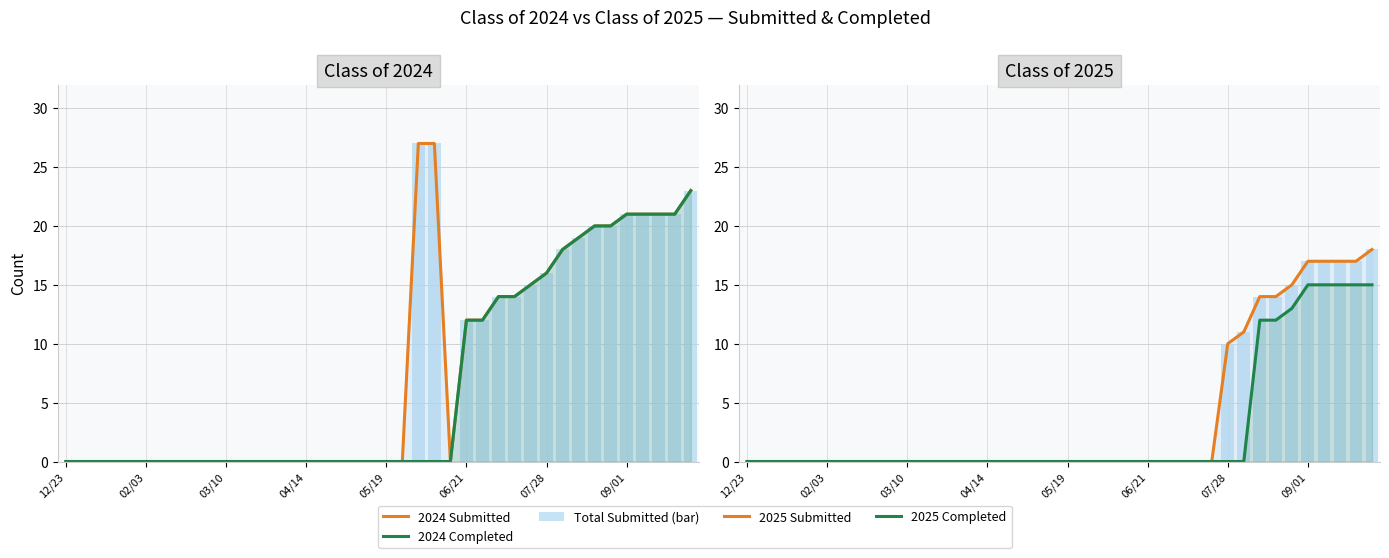

What position from the right is 14?

26